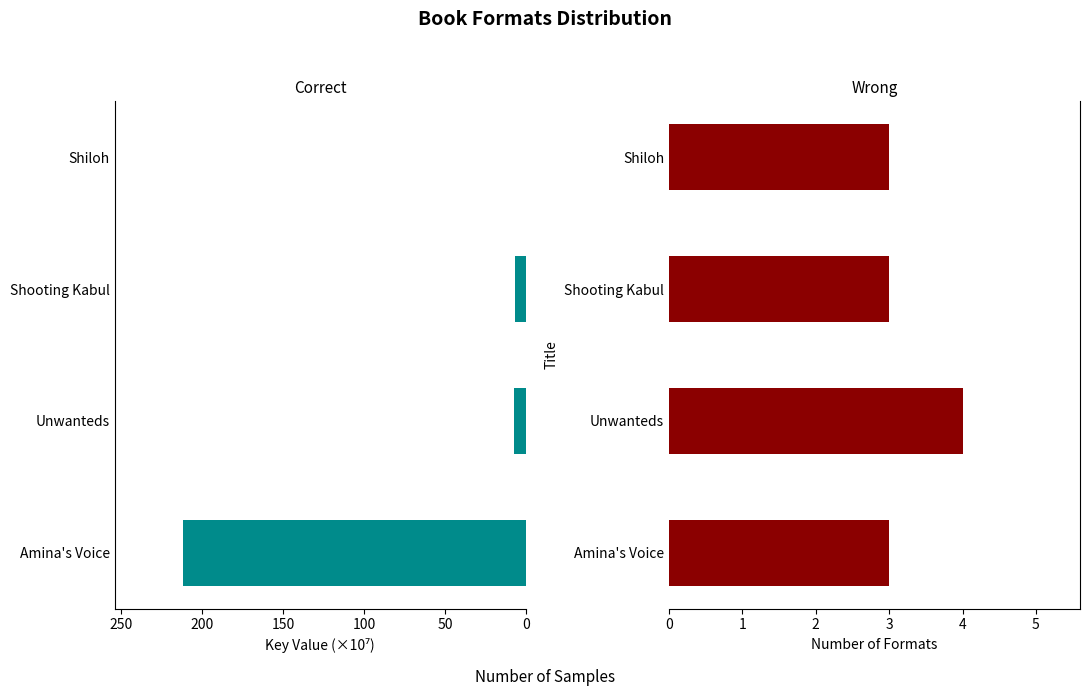

Reading right to left, transcribe all the data shown in this chart.

Key (x1e7): 0.0	6.7	7.1	211.7
Number of Formats: 3.0	3.0	4.0	3.0